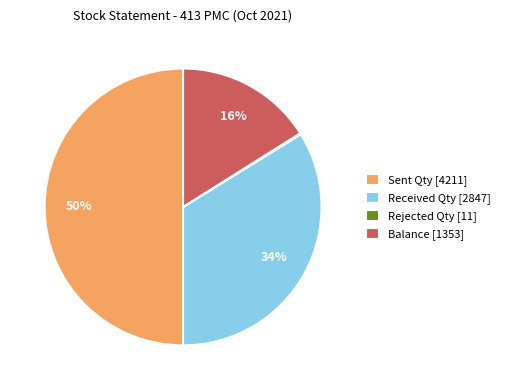

Approximately how many times larger is the value at Received Qty [2847] compared to Balance [1353]?

2.1